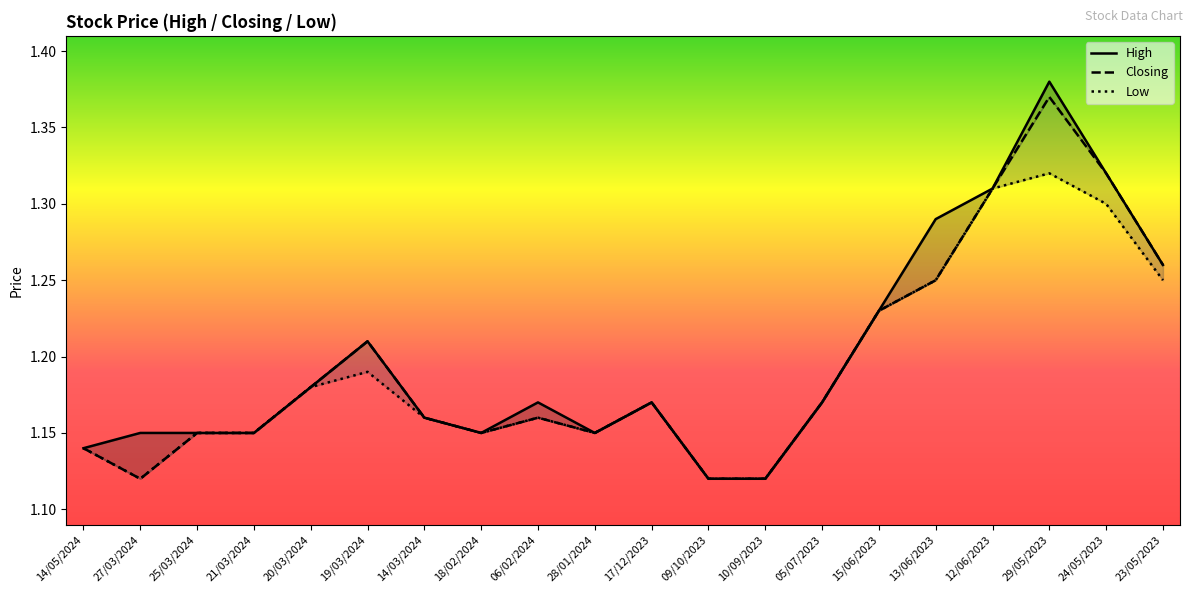

What is the maximum value for High?

1.4